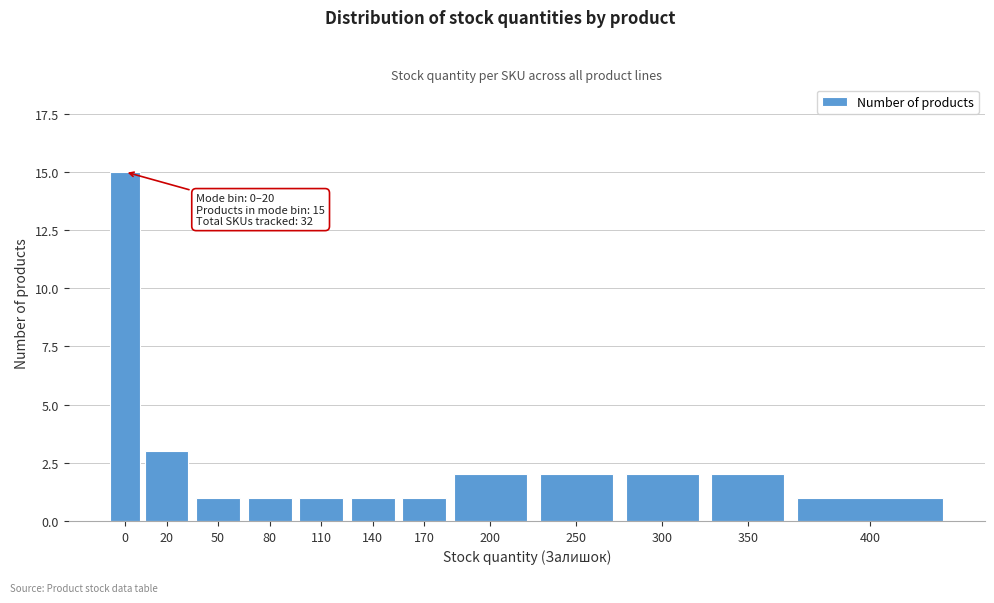

Reading left to right, transcribe all the data shown in this chart.

15	3	1	1	1	1	1	2	2	2	2	1